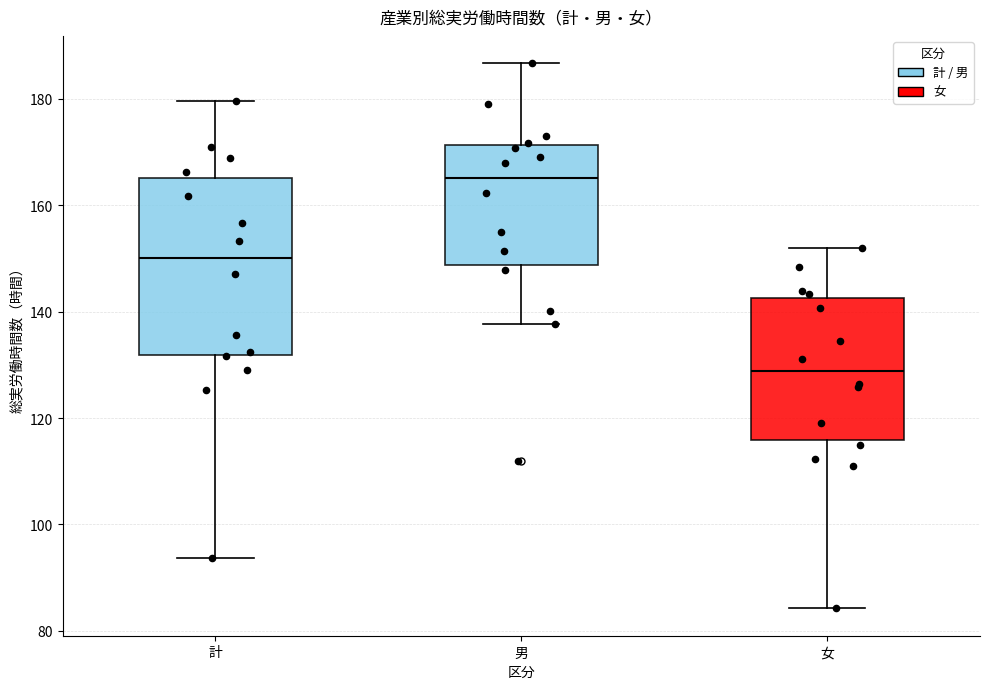

Which box is the tallest, from its lower edge to its upper edge?

計